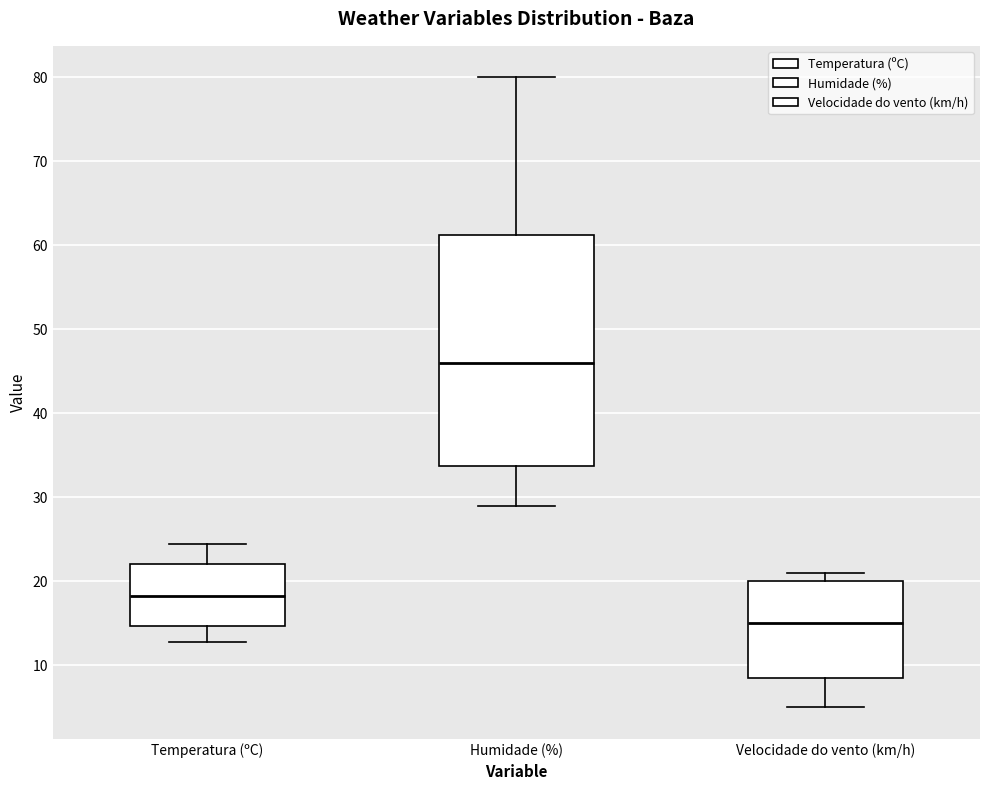

Which box is the tallest, from its lower edge to its upper edge?

Humidade (%)